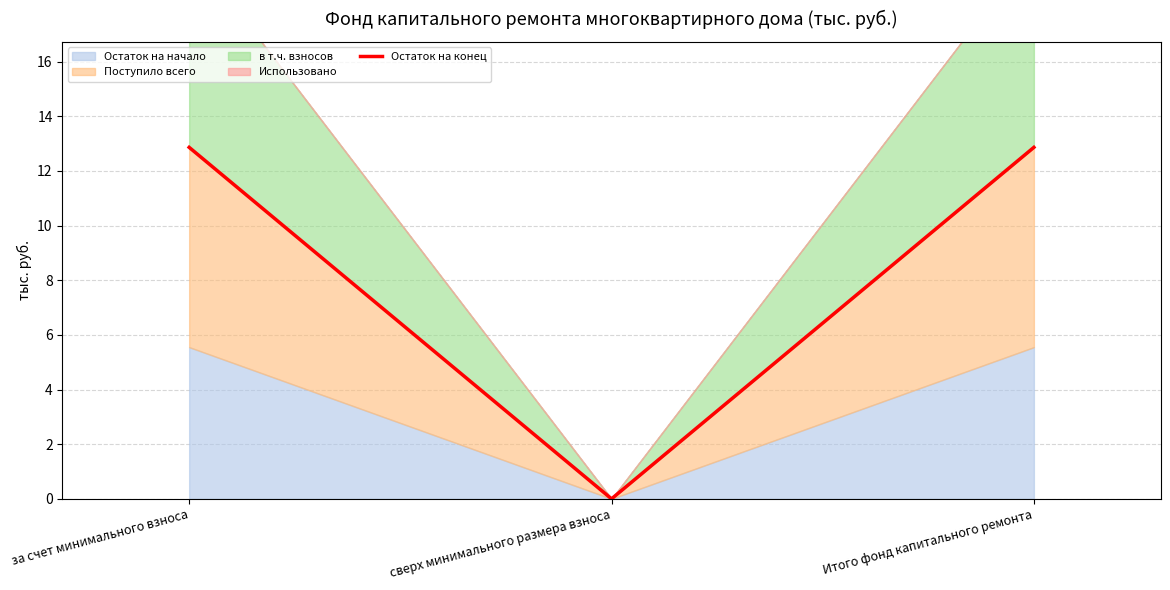

What is the label of the 3rd point from the right?

за счет минимального взноса